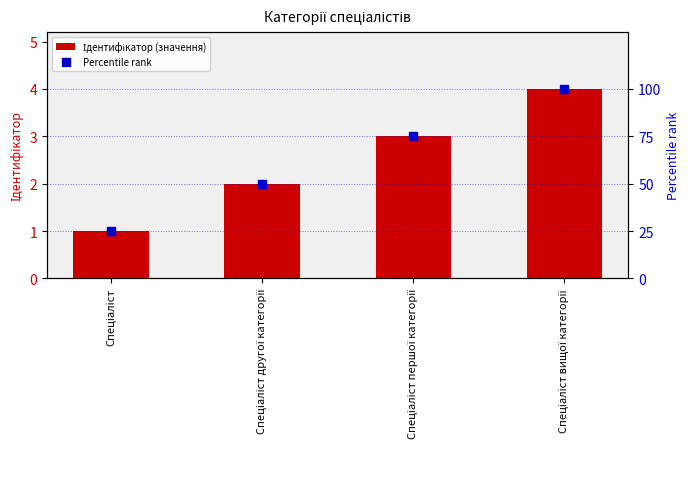

Which series has the largest Y range (max minus min)?

Percentile rank